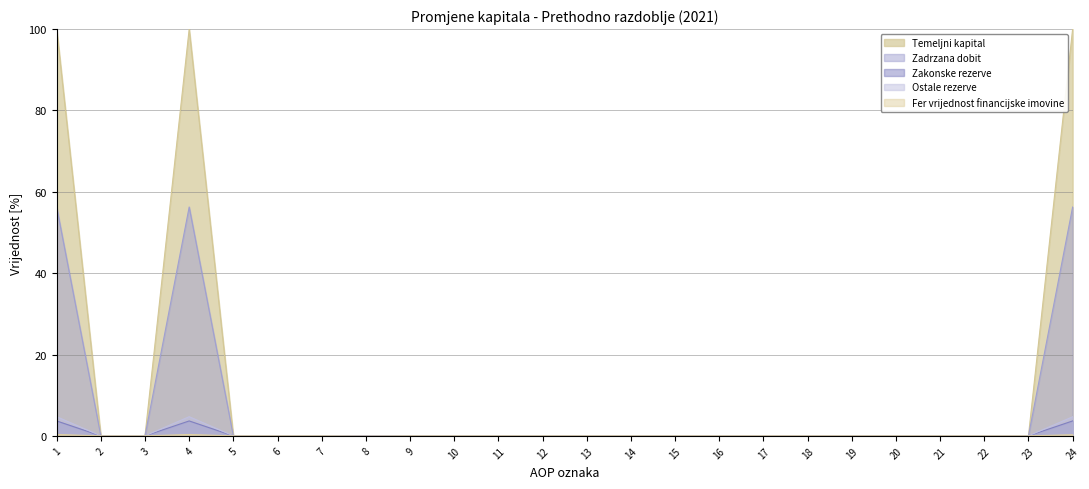

How many lines are shown in the chart?

5